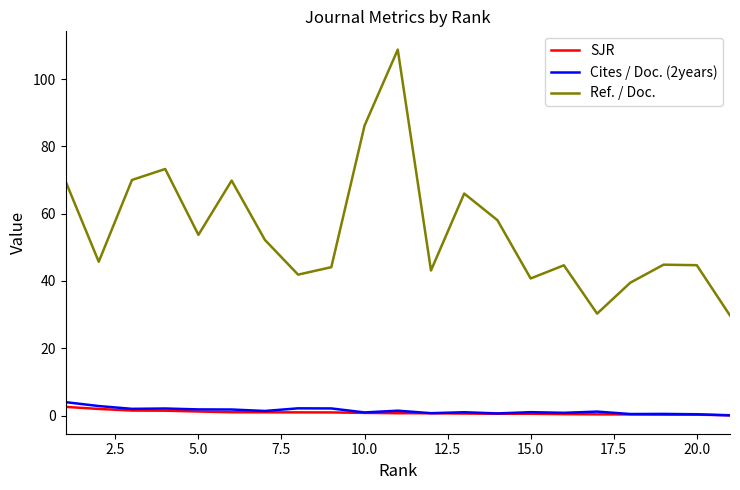

What is the maximum value for SJR?

2.6